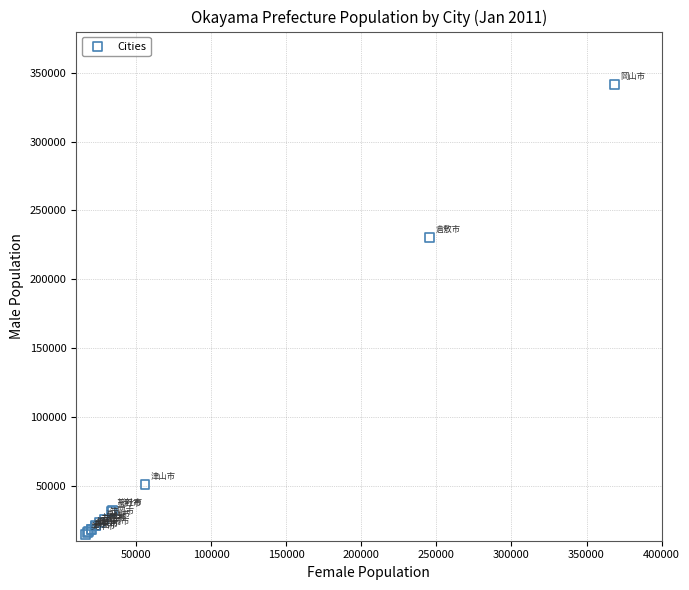

What Y value in the scatter plot is closest to 177825?

230138